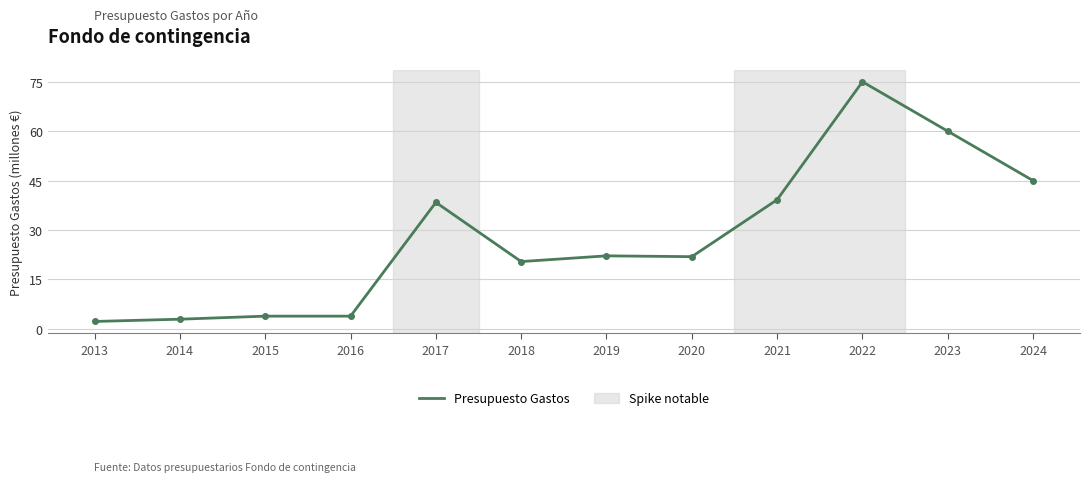

What is the difference between the maximum and minimum values?

72.7